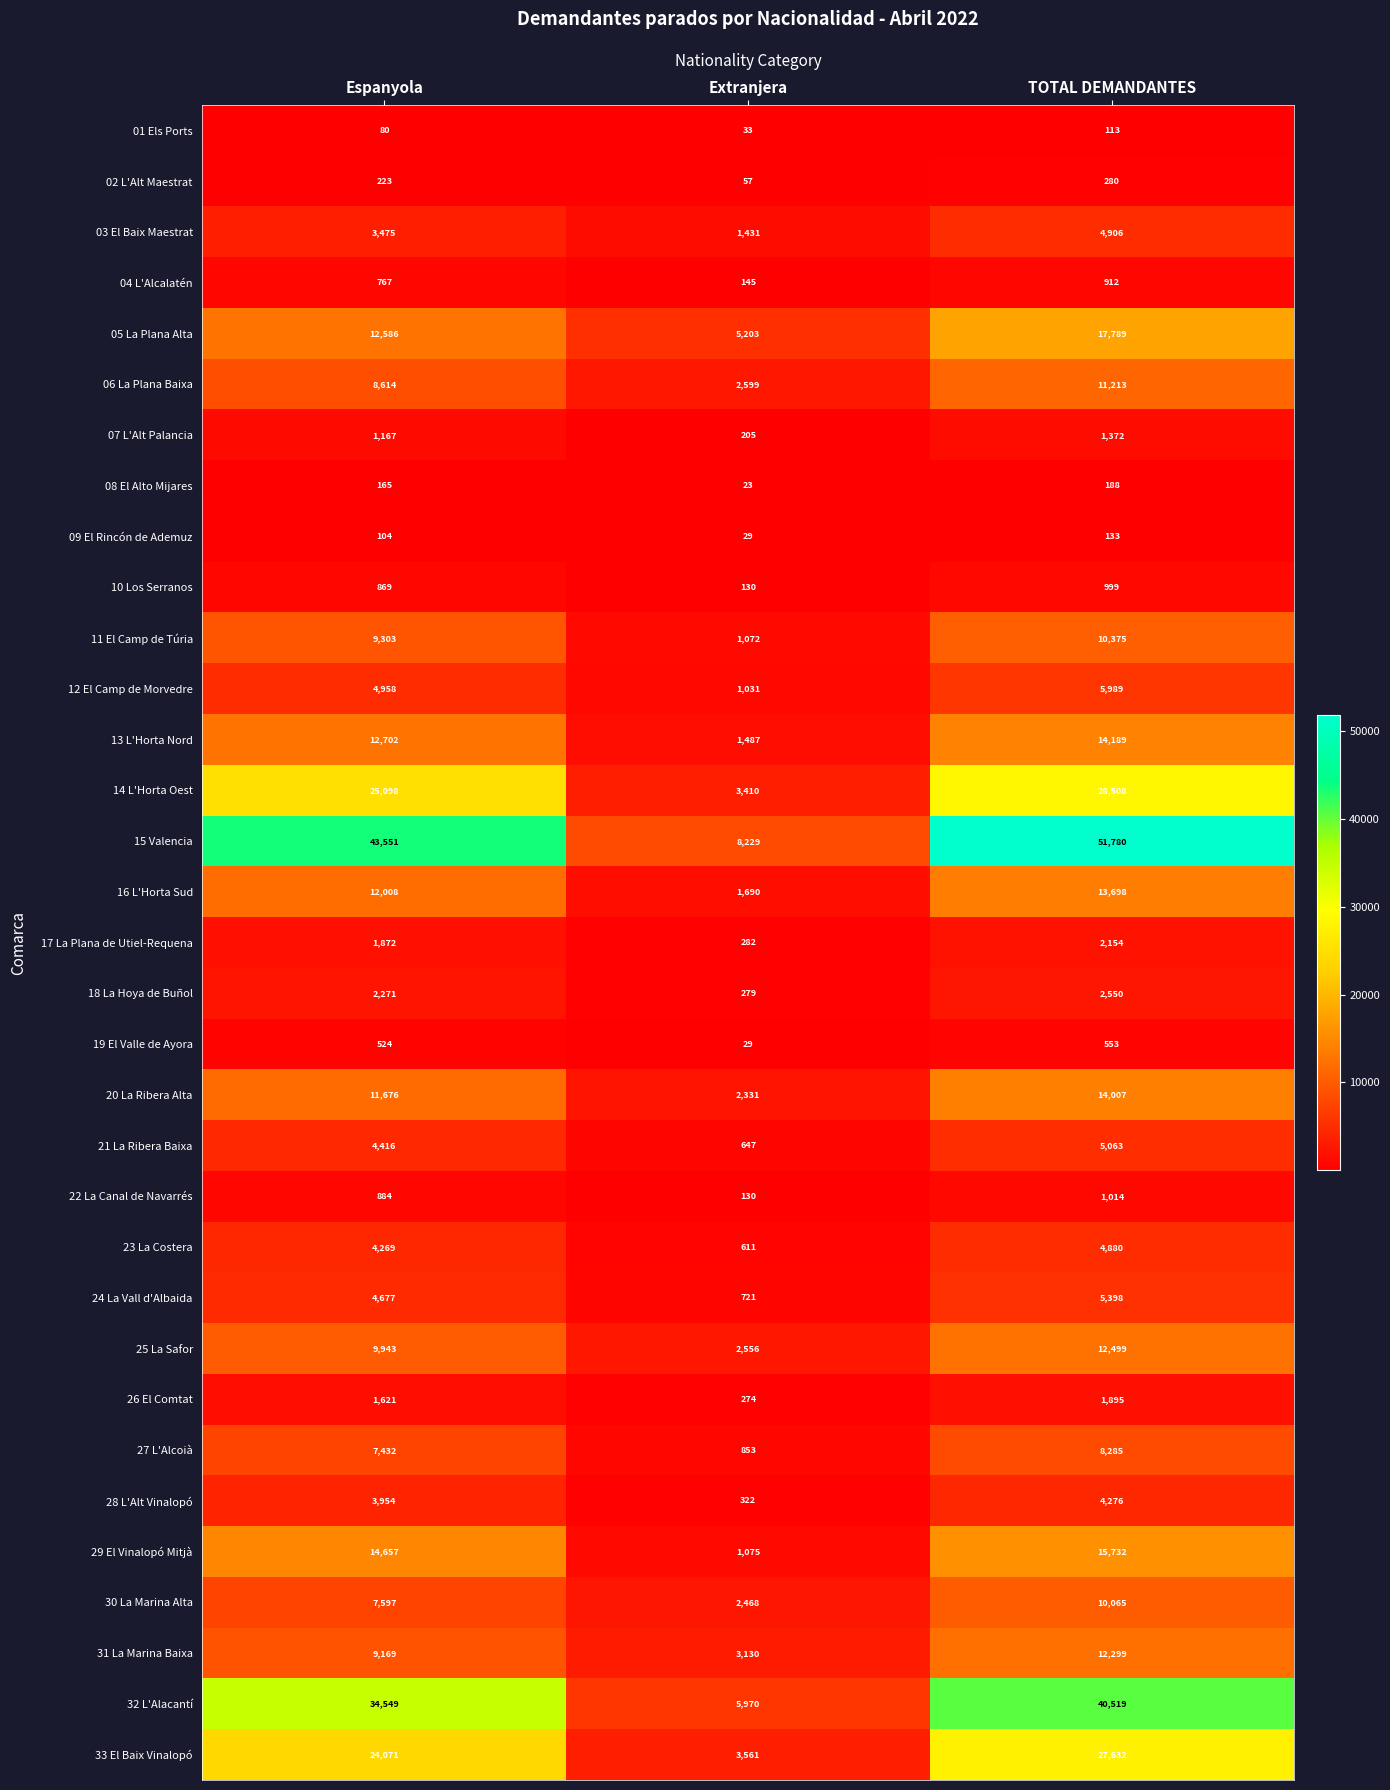

Is it true that 13 L'Horta Nord equals 16719 at Espanyola?

False